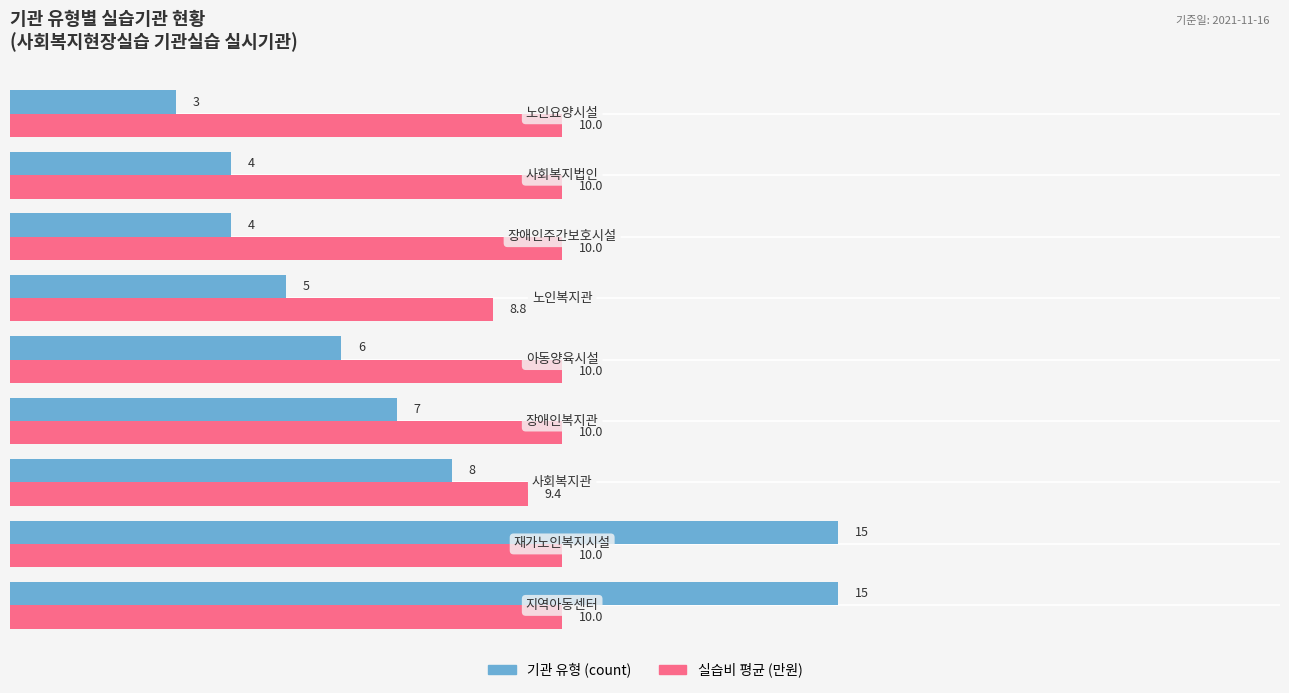

Which series has the widest spread of values?

기관 유형 (count)